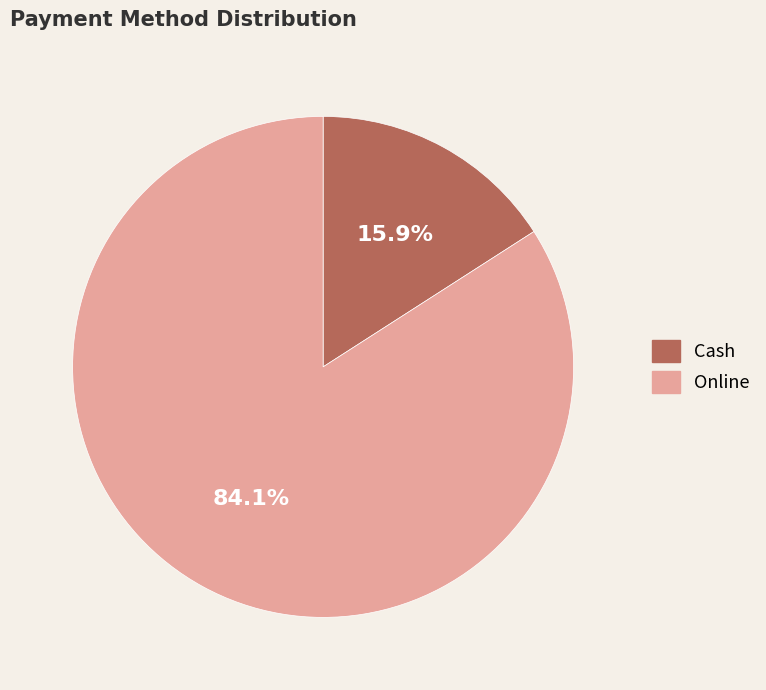

Is there a majority slice in this chart?

Yes